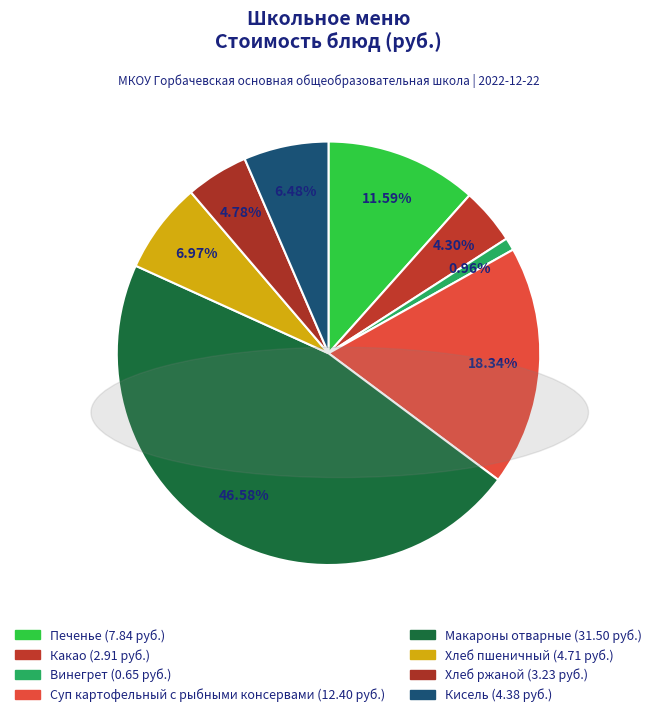

To the nearest percent, what percentage of the pie is Хлеб пшеничный?

7%